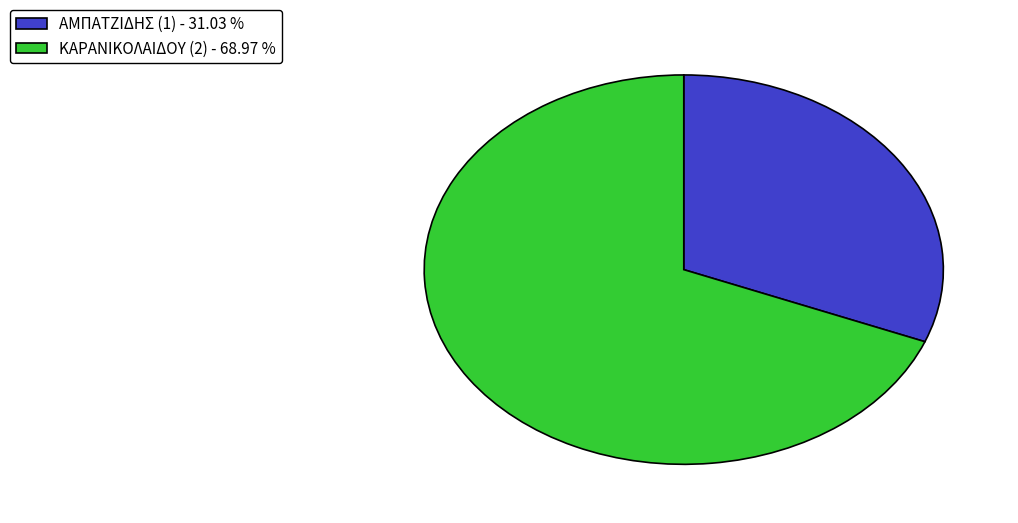

Is it true that ΚΑΡΑΝΙΚΟΛΑΙΔΟΥ (2) is 81% of the pie?

False